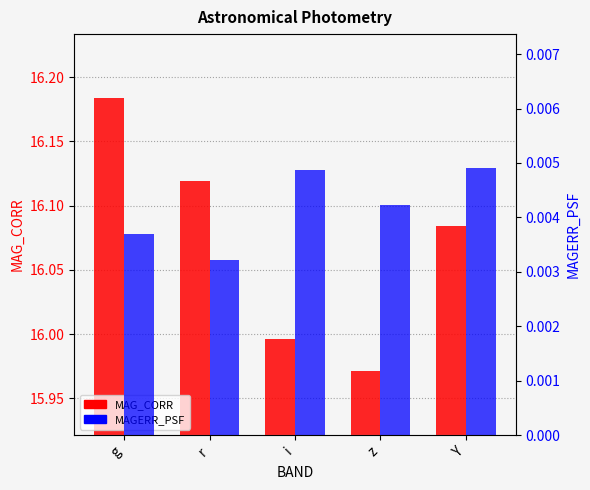

Which series has the largest range (max minus min)?

MAG_CORR